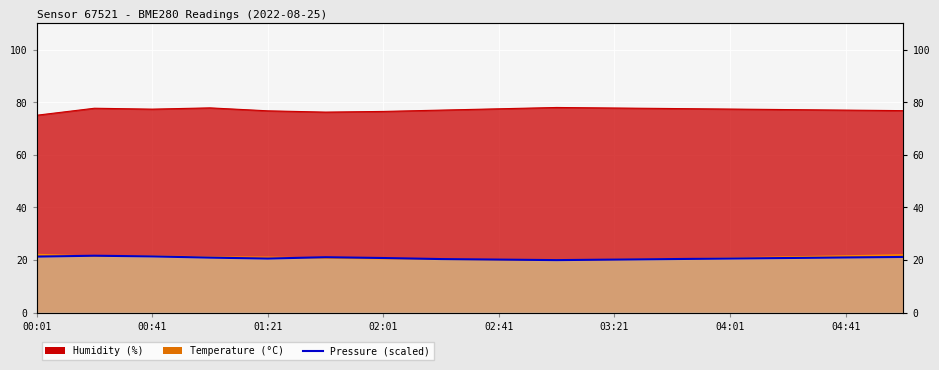

Where is the first local minimum for humidity?

00:41